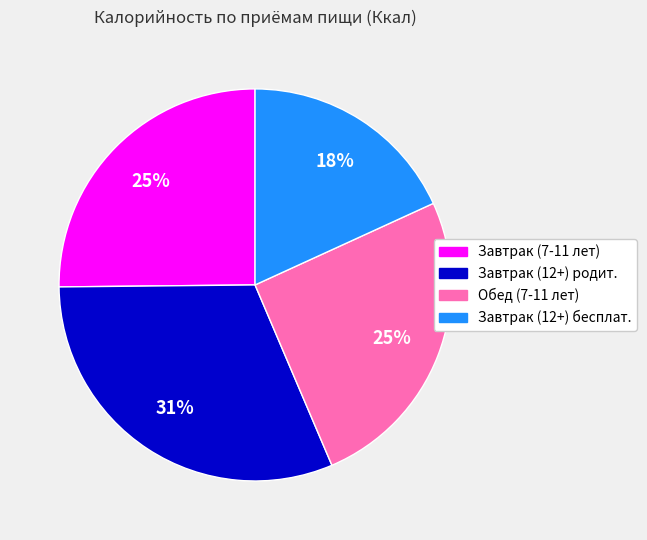

How many slices are in this pie chart?

4